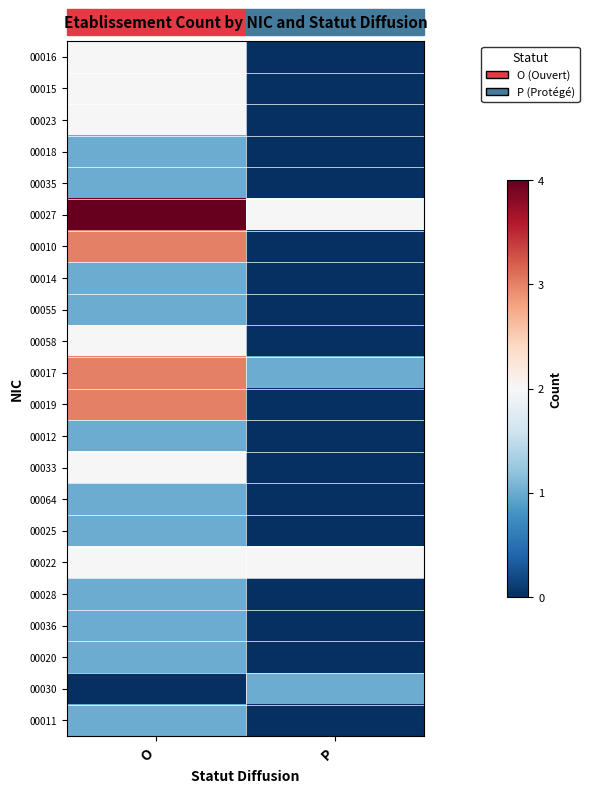

Which series has the largest total across all categories?

00027